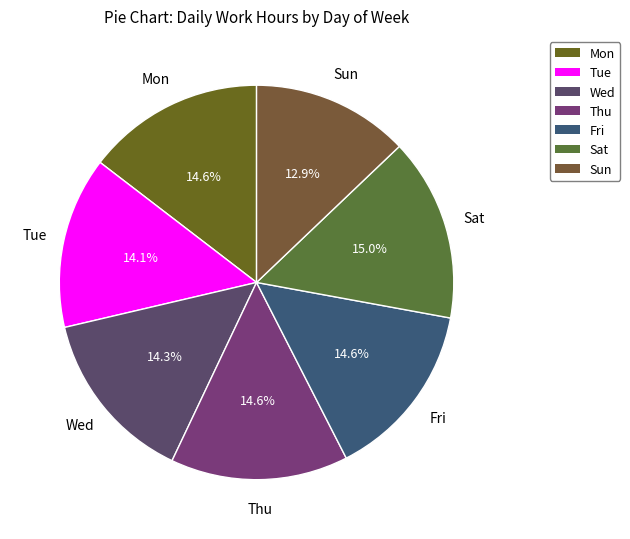

Combined, do Thu and Tue account for over 50%?

No